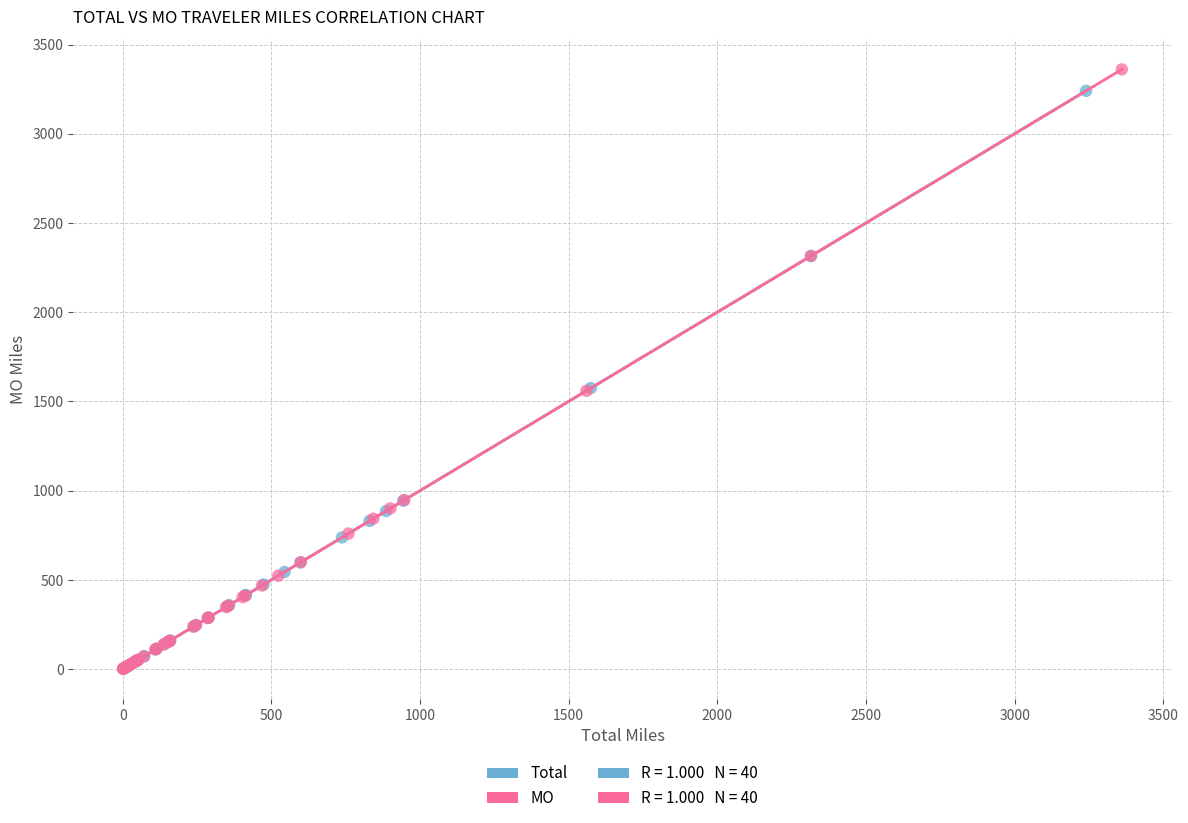

Which series has the widest spread of Y values?

MO